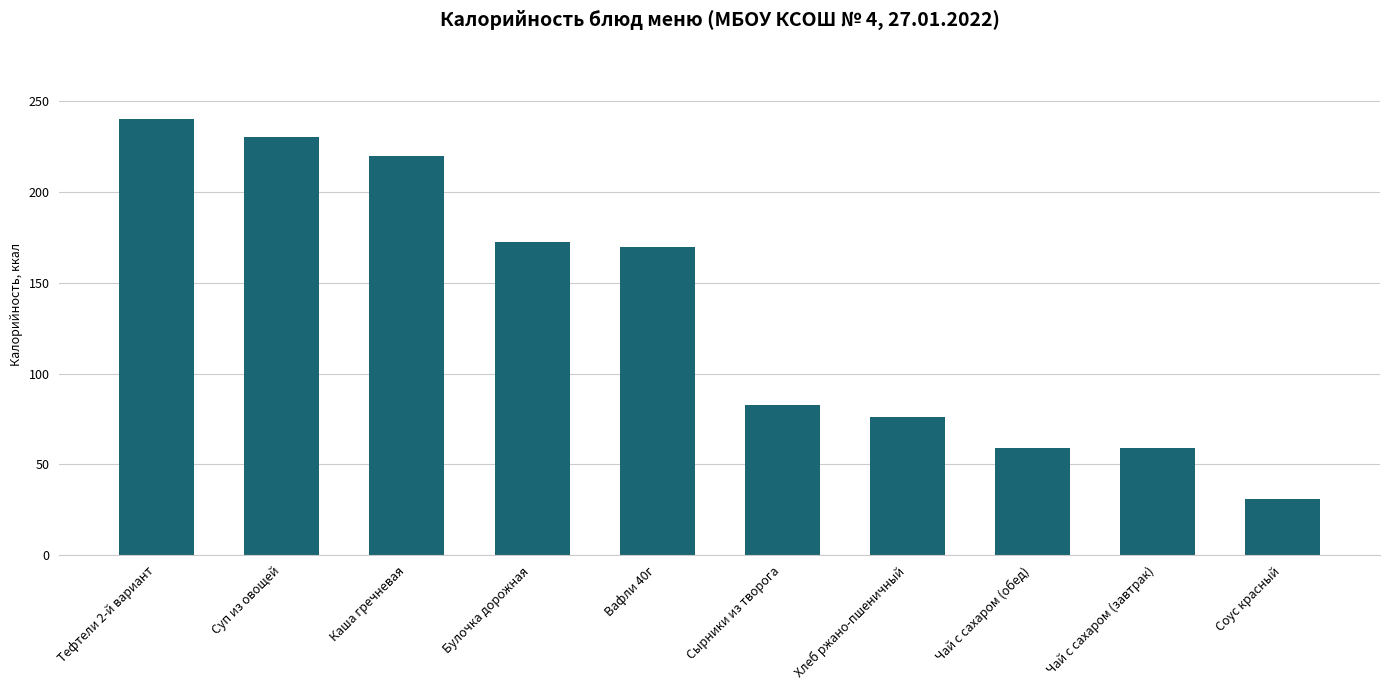

Is it true that the value at Каша гречневая is 219.9?

True